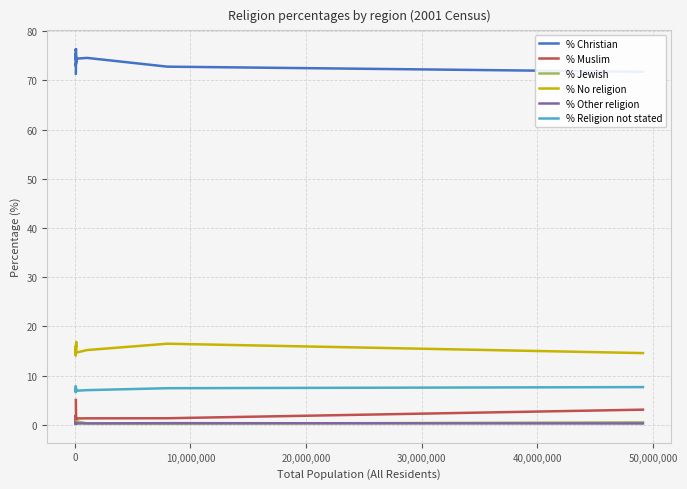

The value of % No religion at 10 is 9.5. True or false?

False